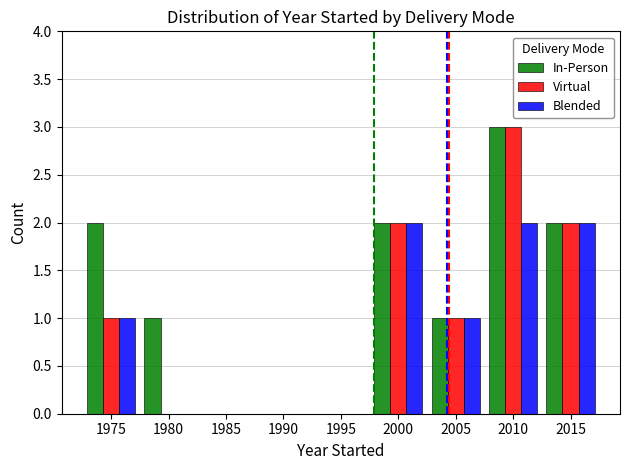

What is the sum of all Virtual values?

9